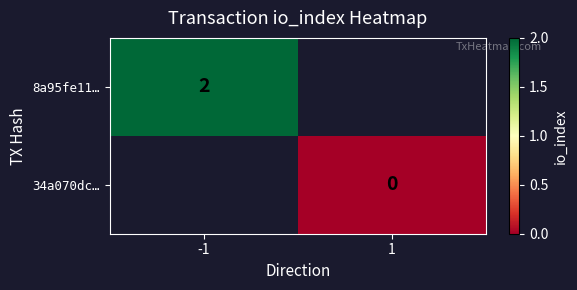

The 8a95fe11… series shows 3 at -1. True or false?

False